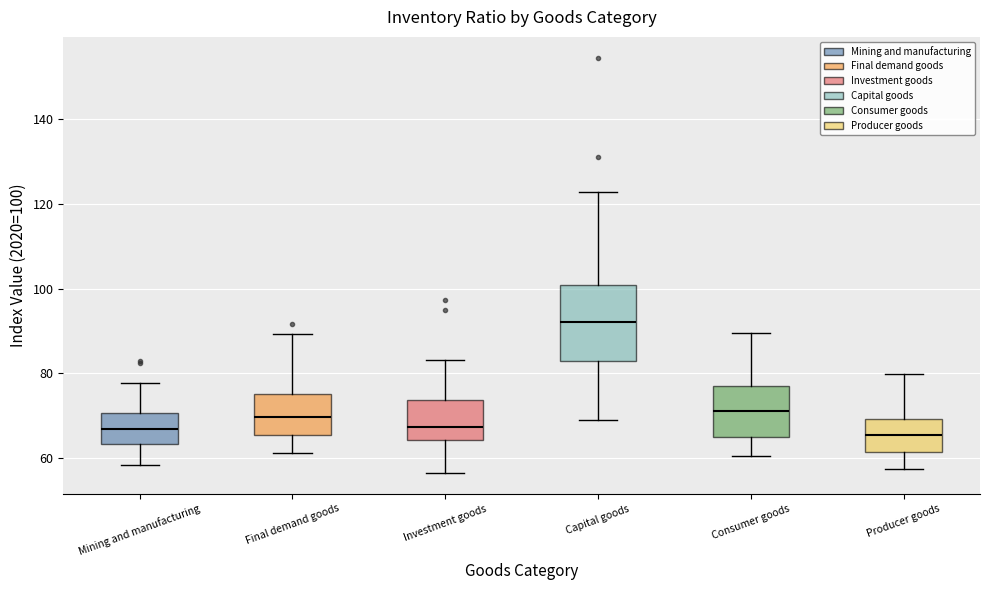

Which box has the highest median line?

Capital goods